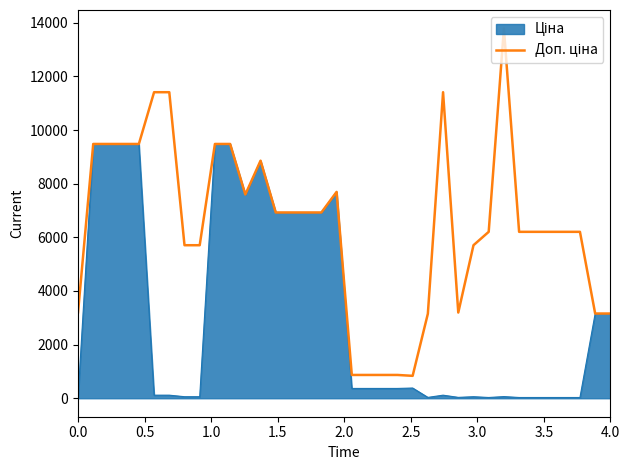

What is the maximum value shown in the chart?

13785.8